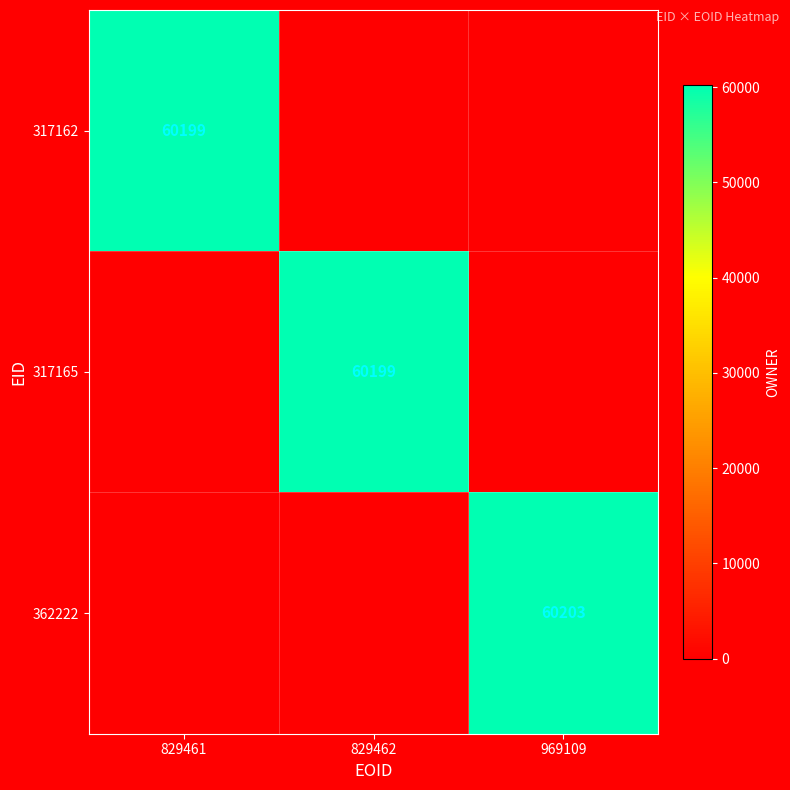

True or false: 317165 has a value of 60199 at 829462.

True